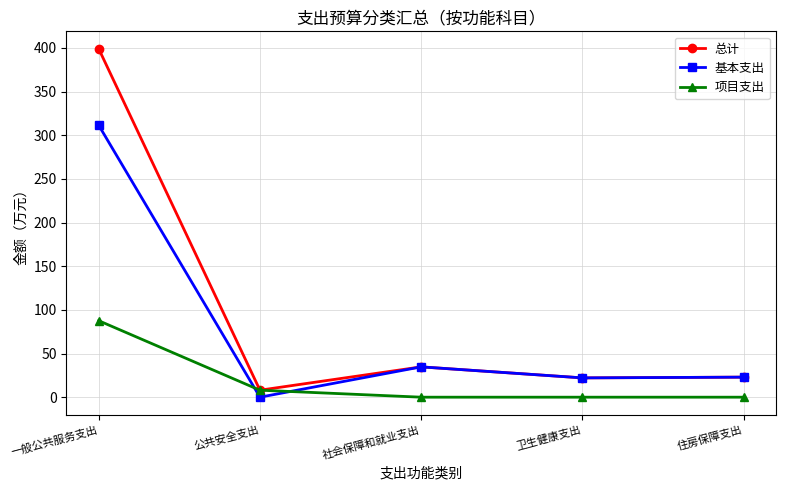

At which category is the sum across all series the highest?

一般公共服务支出